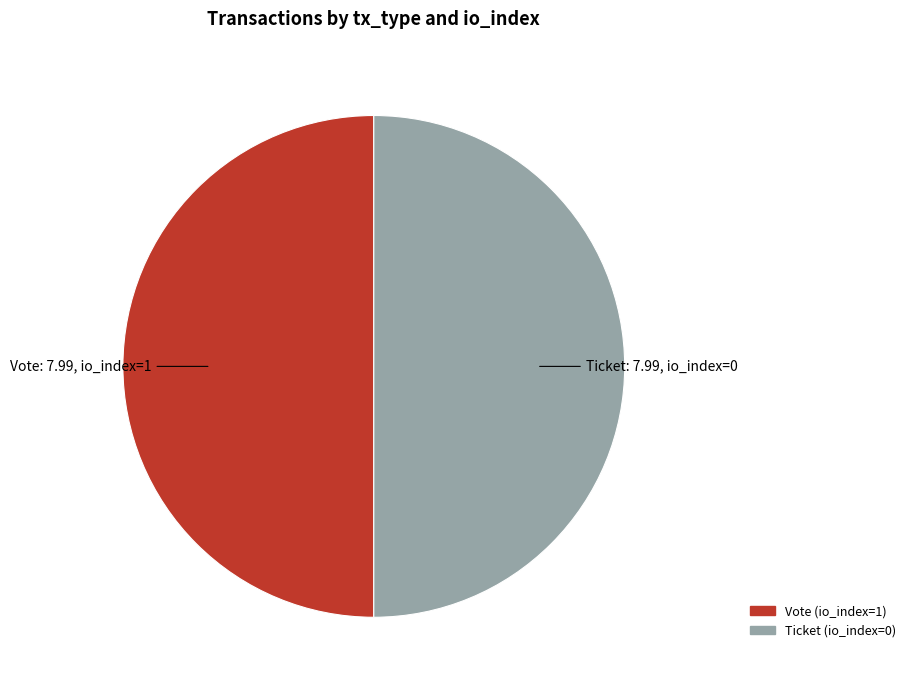

Count the number of slices in the pie.

2